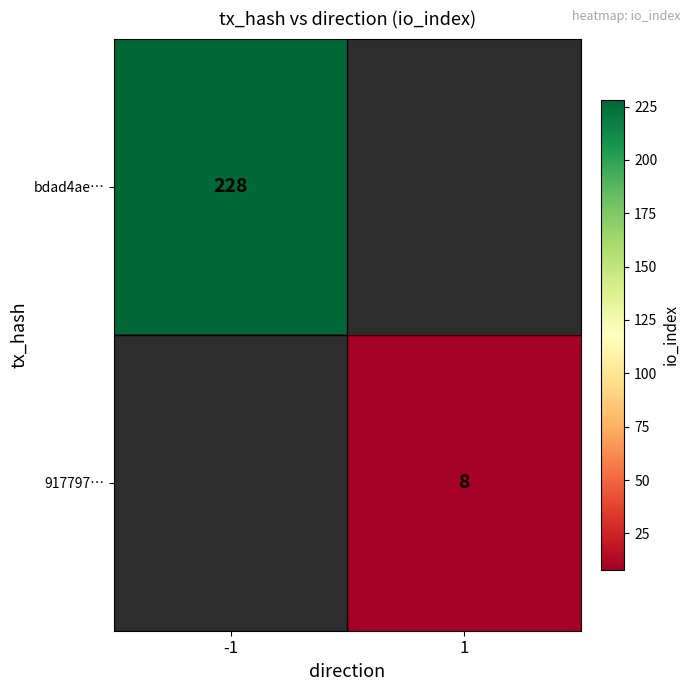

Is it true that 917797… equals 8 at 1?

True